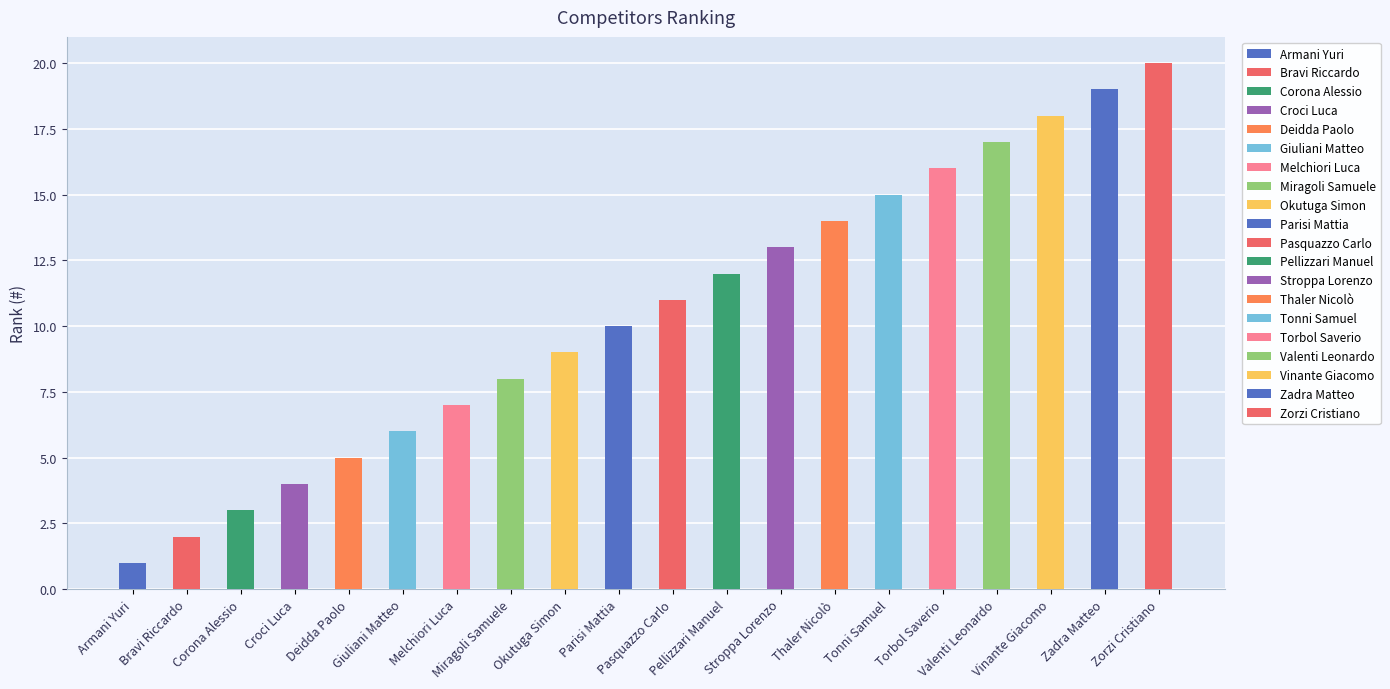

Is it true that the value at Corona Alessio is 3?

True